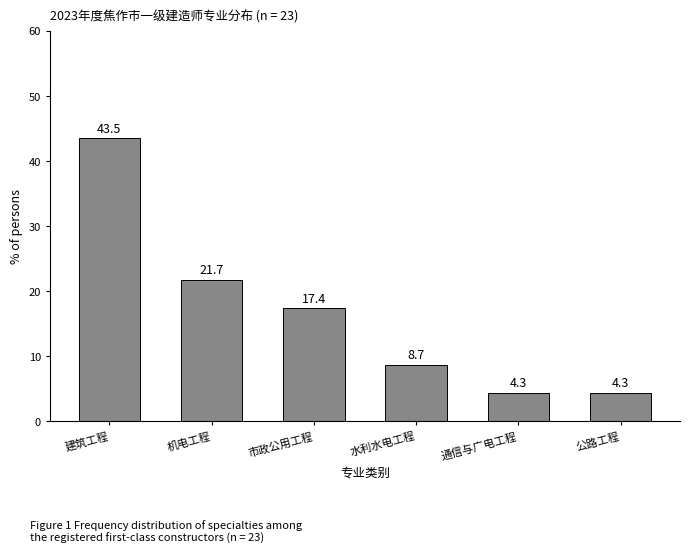

Reading left to right, extract all data points from this chart.

建筑工程=43.5	机电工程=21.7	市政公用工程=17.4	水利水电工程=8.7	通信与广电工程=4.3	公路工程=4.3